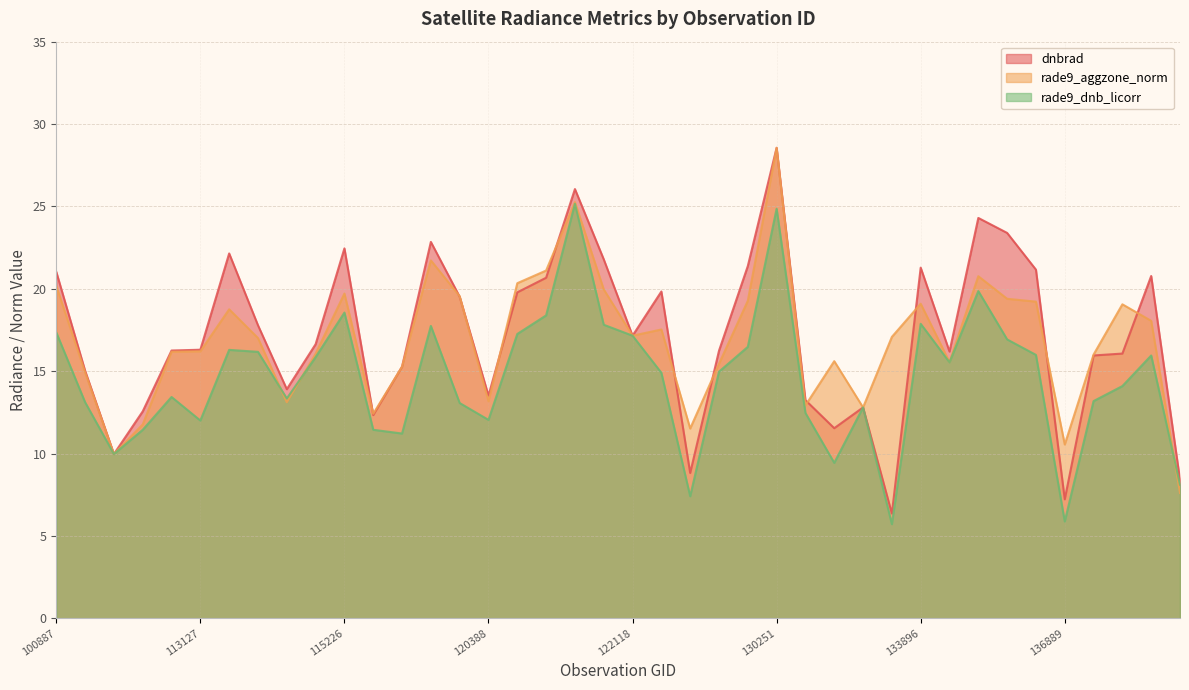

Which series has the largest range (max minus min)?

dnbrad